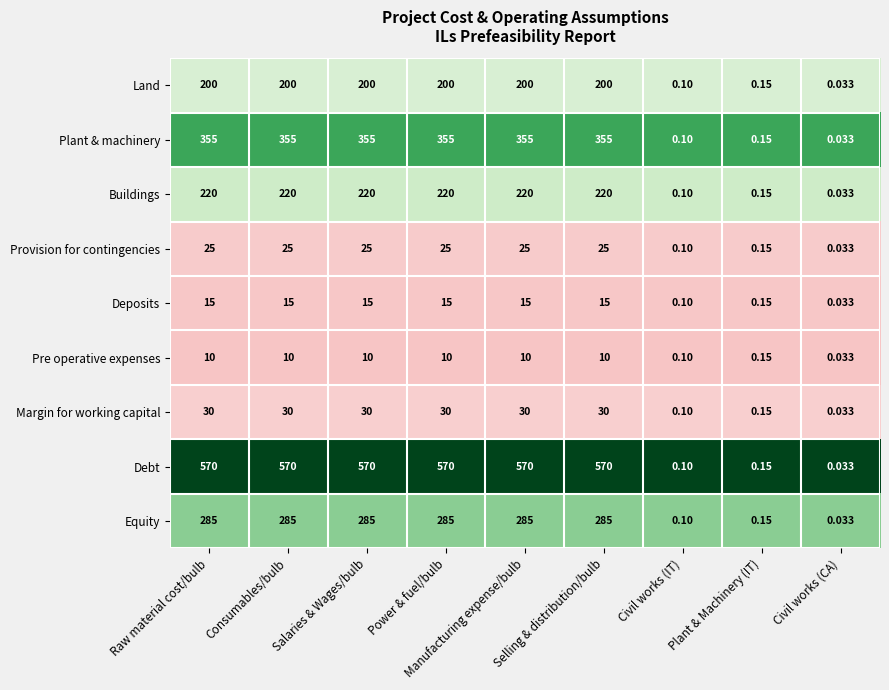

Which series has the largest range (max minus min)?

Debt